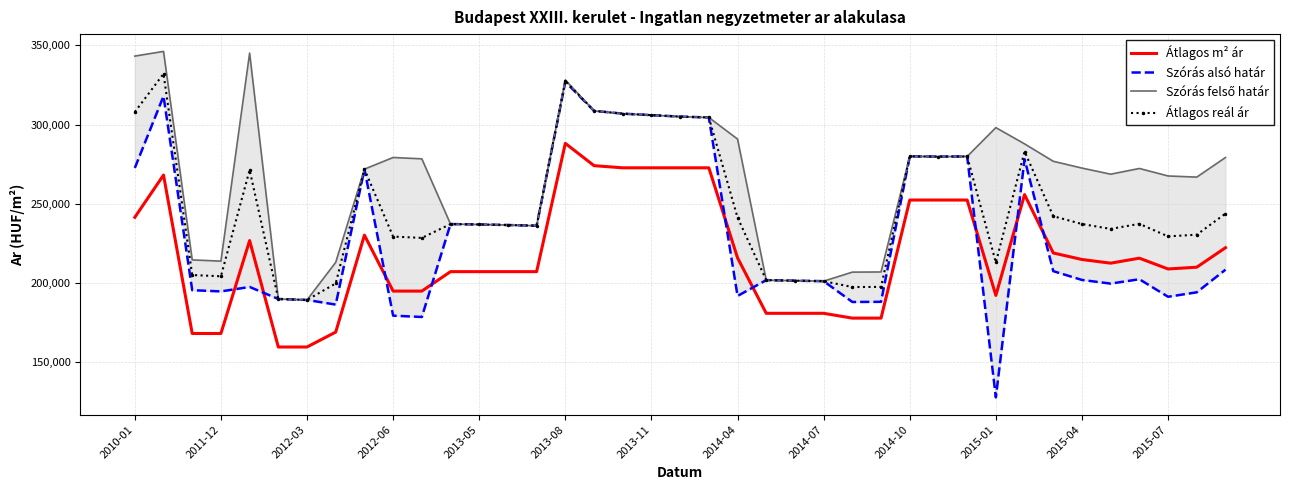

True or false: Átlagos m² ár has a value of 252222 at 2014-10.

True